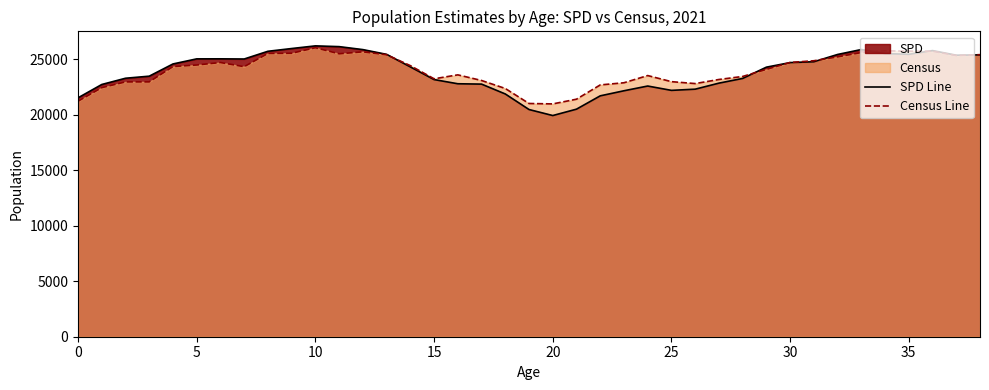

The value of Census Line at 35 is 25708. True or false?

True